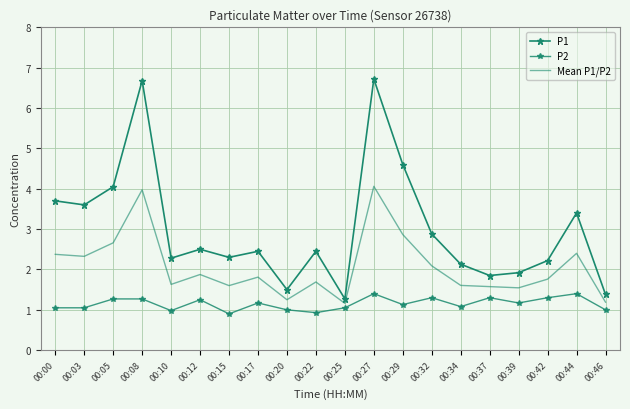

Rank the series at 00:22 from lowest to highest value.

P2, Mean P1/P2, P1